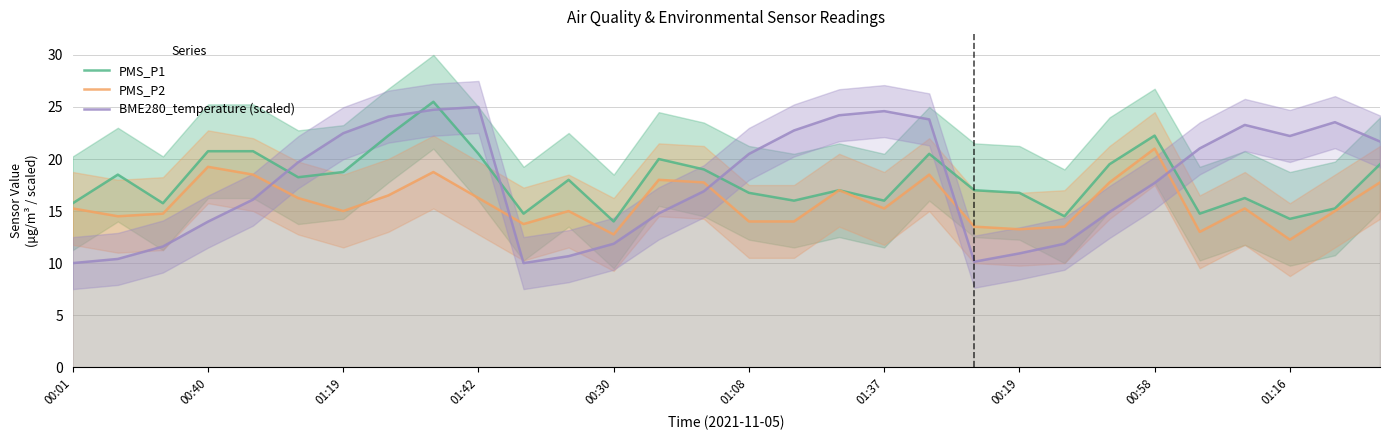

True or false: PMS_P1 has more than 1 interior local peaks.

True